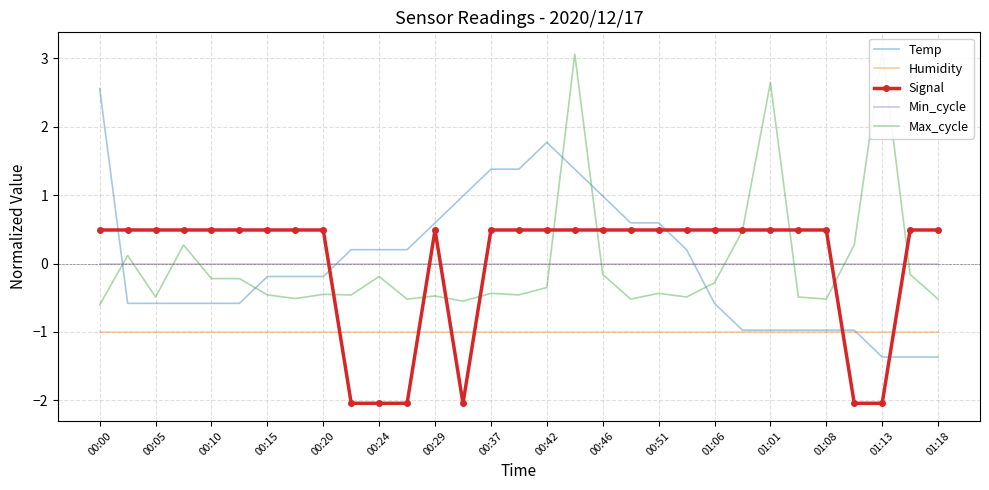

At which category is the sum across all series the highest?

17